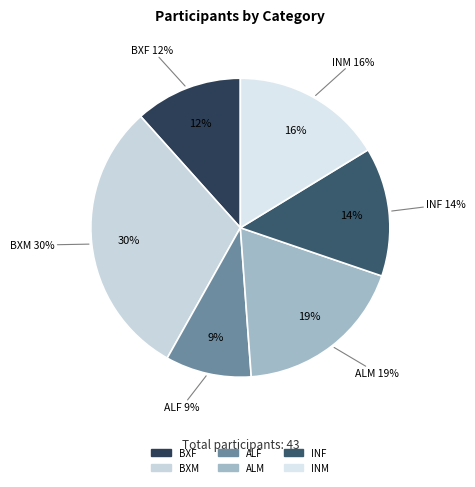

Count the number of slices in the pie.

6